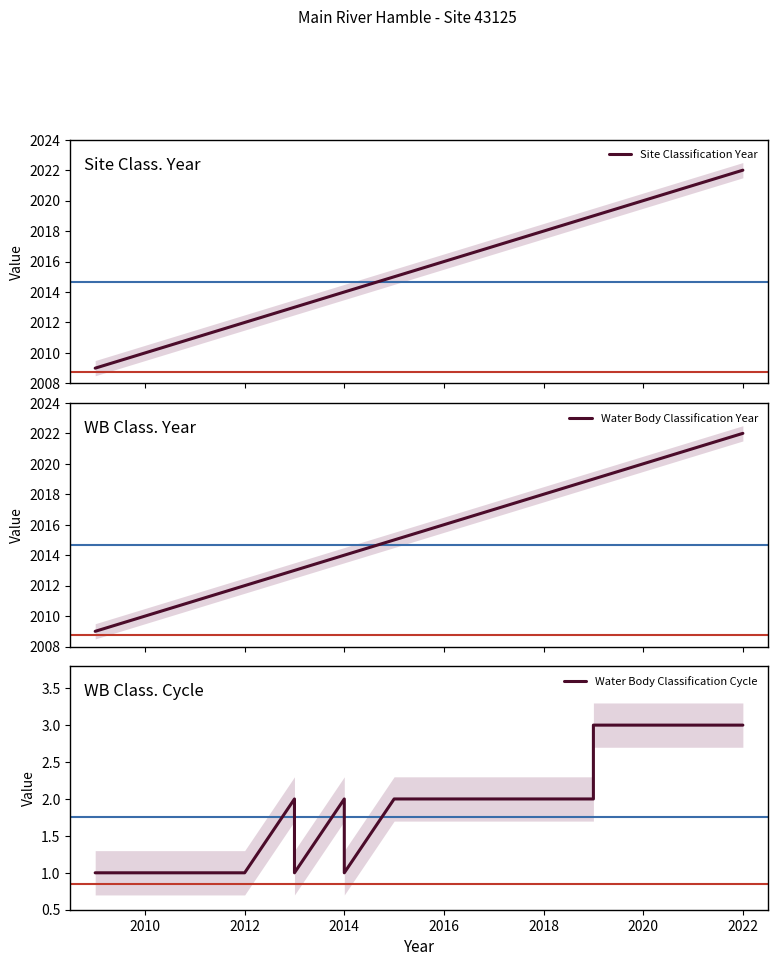

What is the value of the Water Body Classification Year point at the 4th from the left?

2013